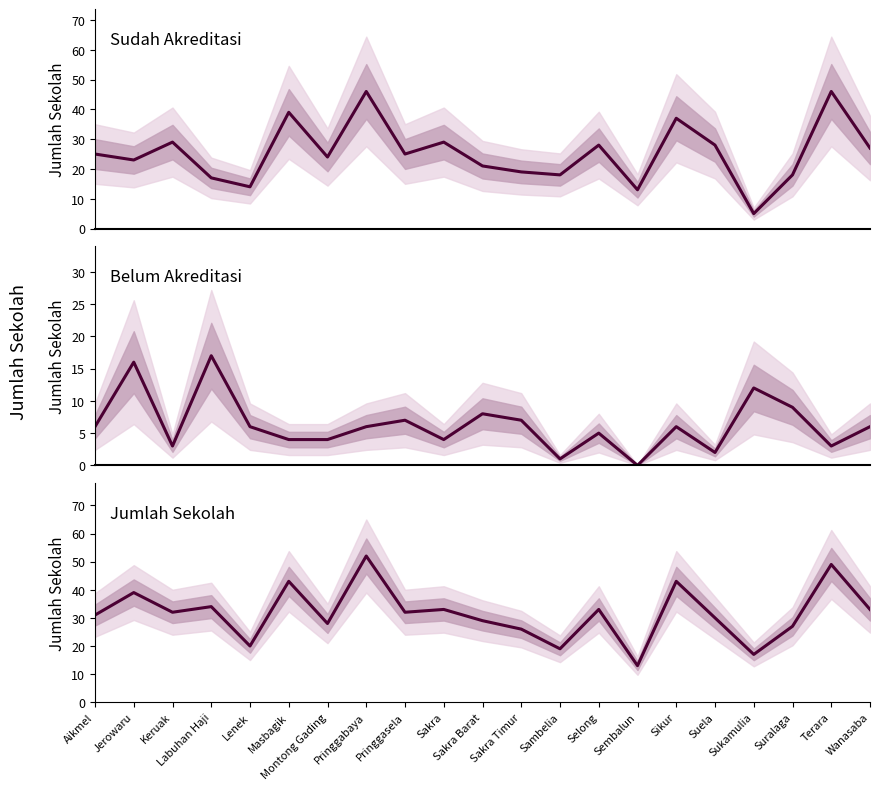

Rank the series at Keruak from highest to lowest value.

Jumlah, Sudah Akreditasi, Belum Akreditasi